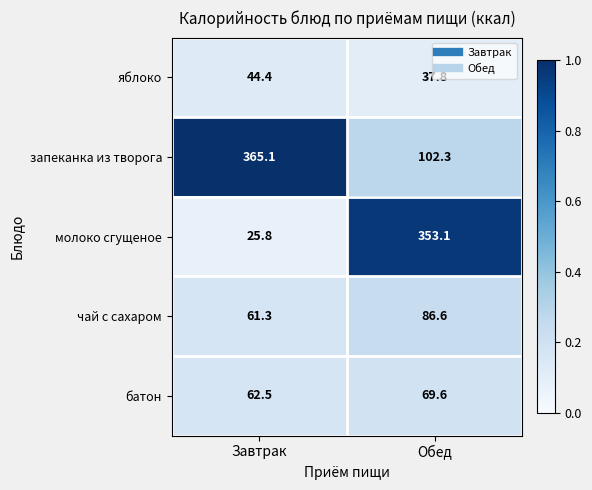

What is the greatest value displayed?

365.1